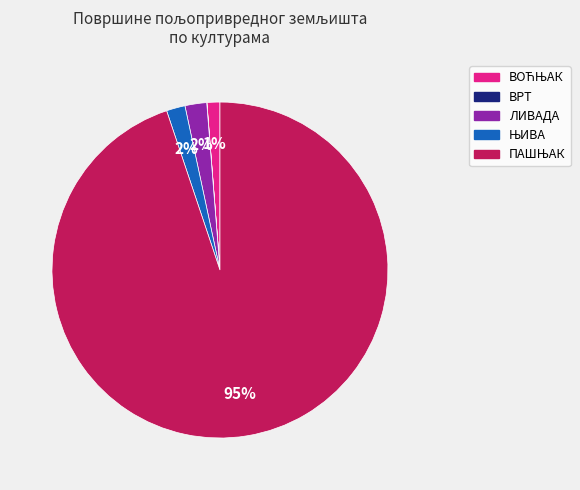

To the nearest percent, what is the difference between the largest and smallest slice percentages?

95%